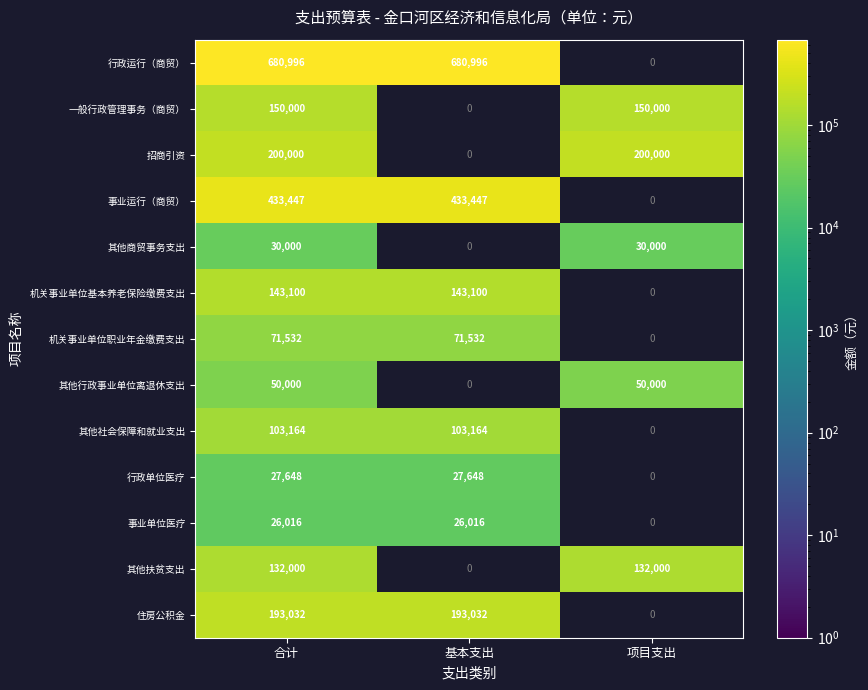

At which category is the sum across all series the highest?

合计